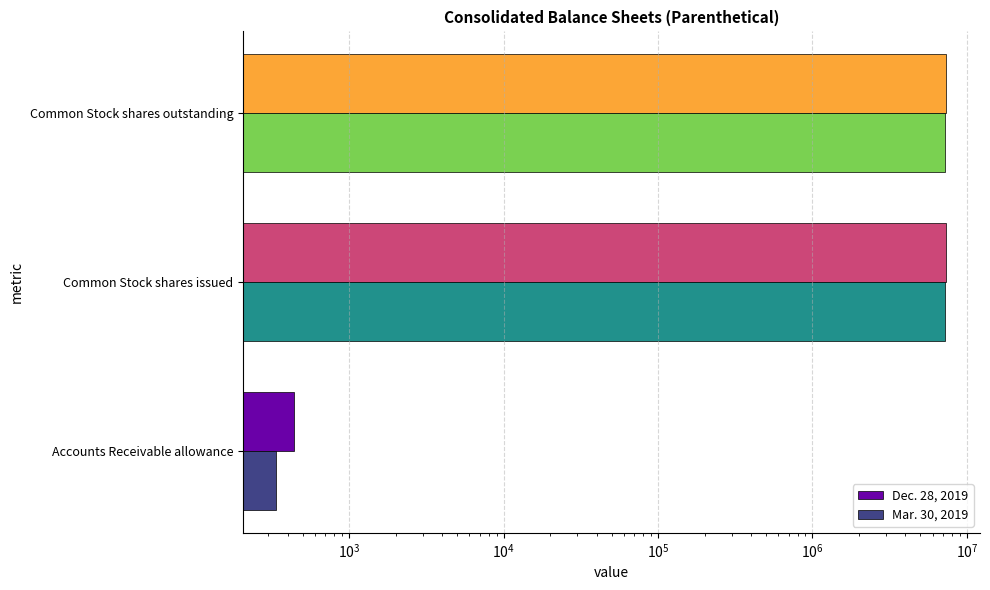

Reading right to left, extract all data points from this chart.

Dec. 28, 2019: 7376488	7376488	439
Mar. 30, 2019: 7210882	7210882	338